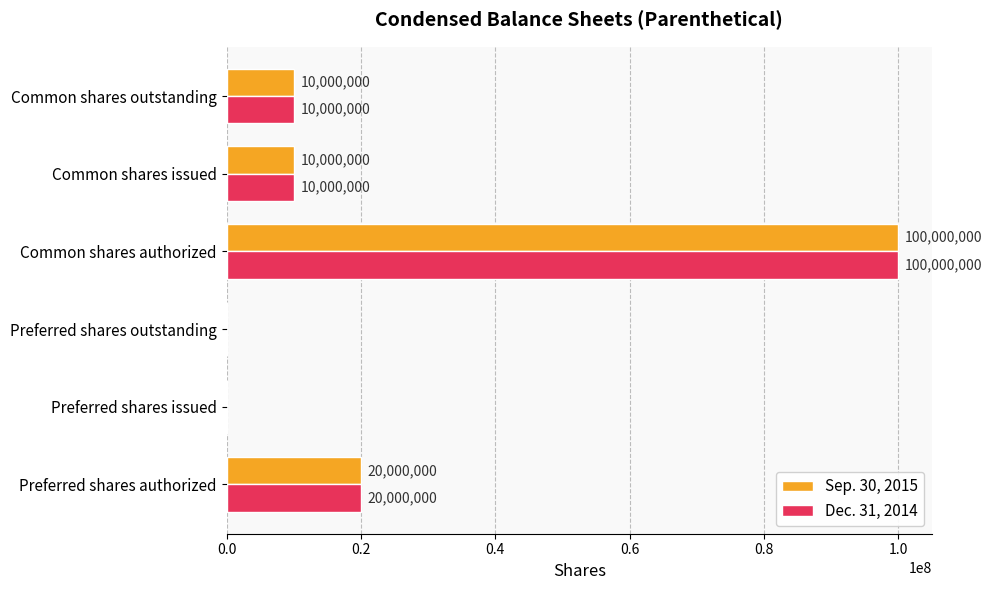

What is the sum of the Dec. 31, 2014 values at Preferred shares authorized and Preferred shares issued?

20000000